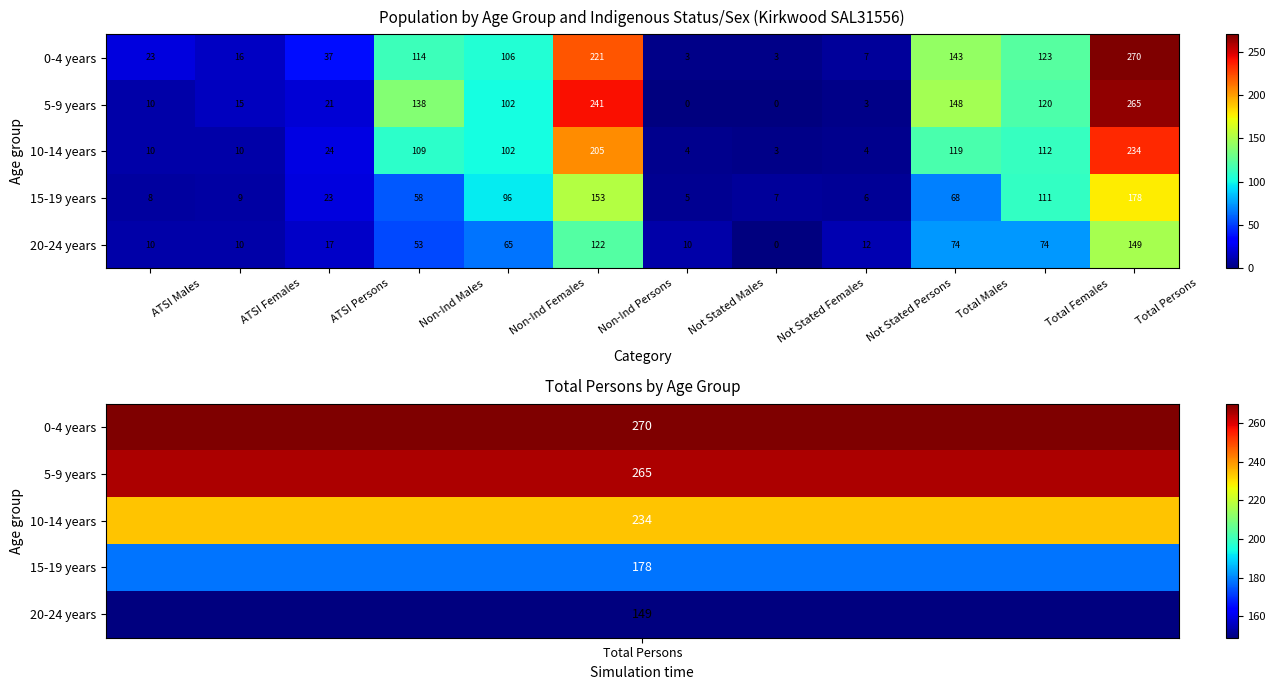

What is the difference between the maximum and minimum values in the 10-14 years series?

231